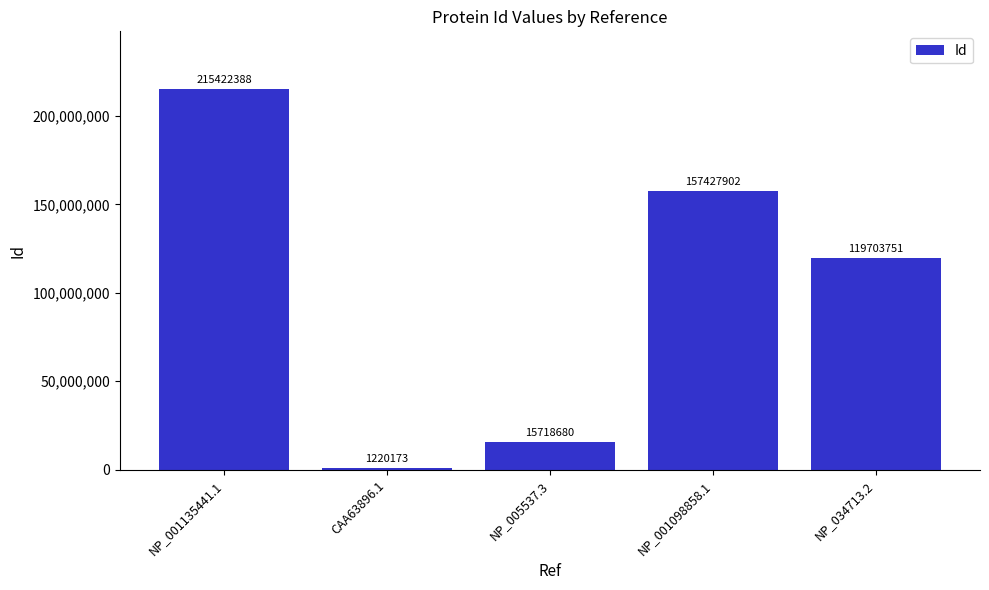

What is the label of the 3rd bar from the right?

NP_005537.3